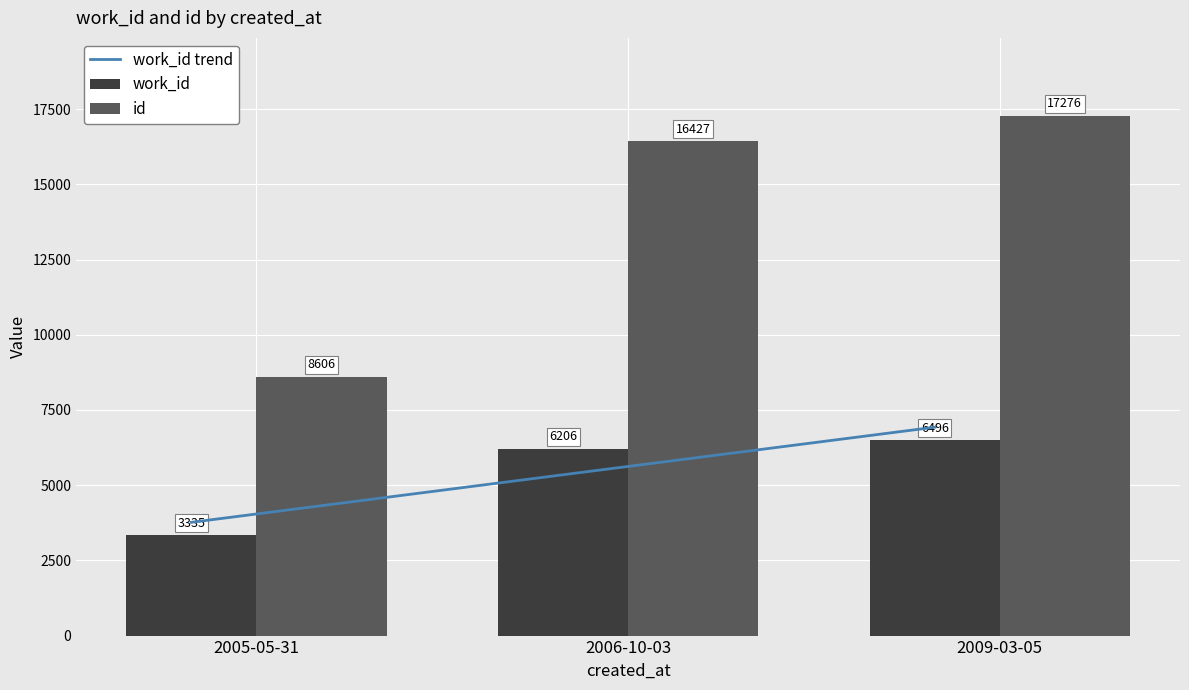

What is the lowest value of the work_id series?

3335